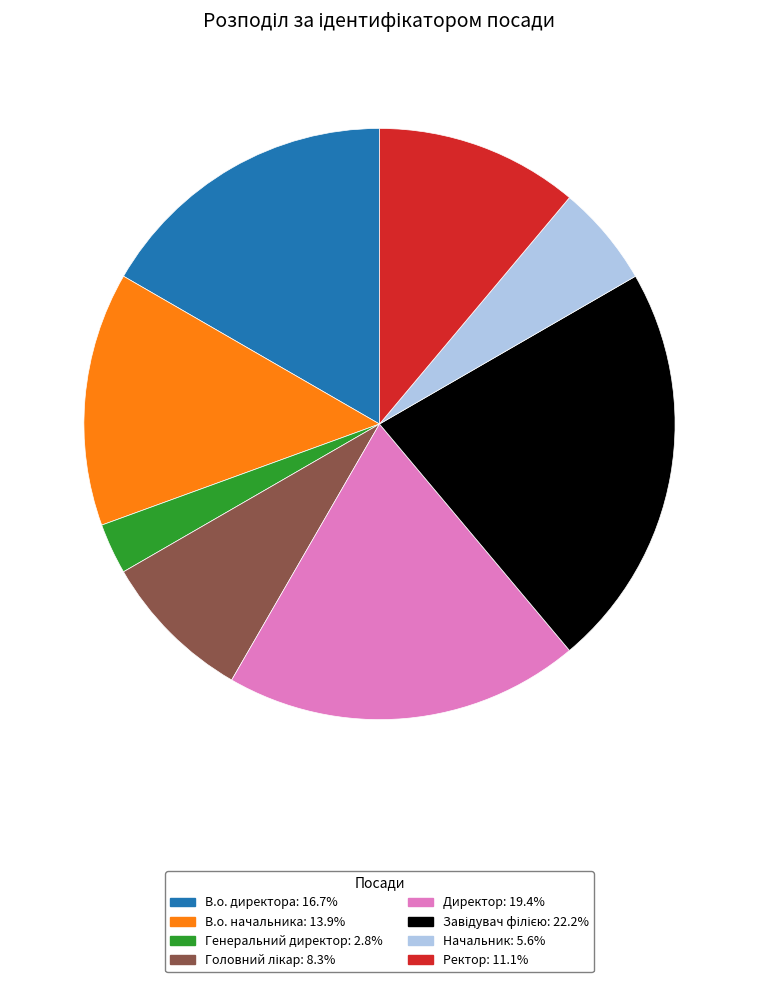

What is the ratio of the value at В.о. начальника to the value at В.о. директора?

0.8